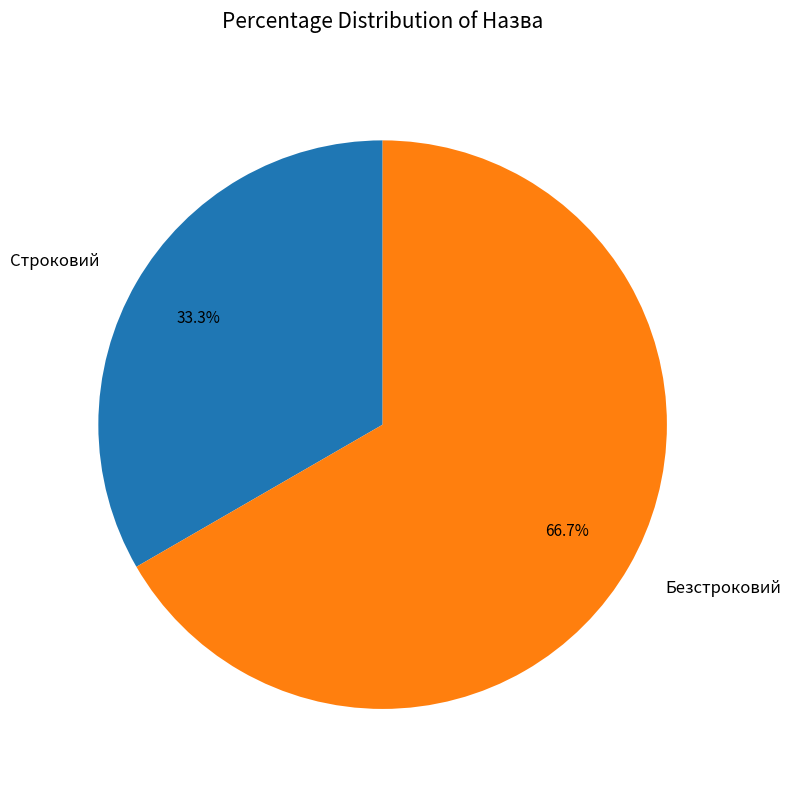

Which slice is the largest?

Безстроковий